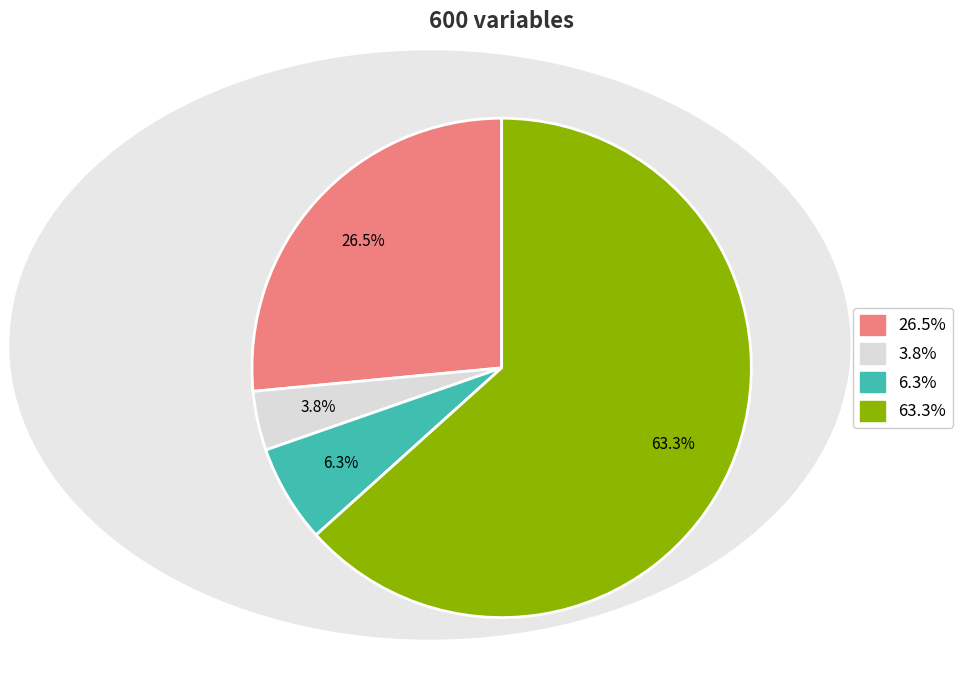

Is there a majority slice in this chart?

Yes